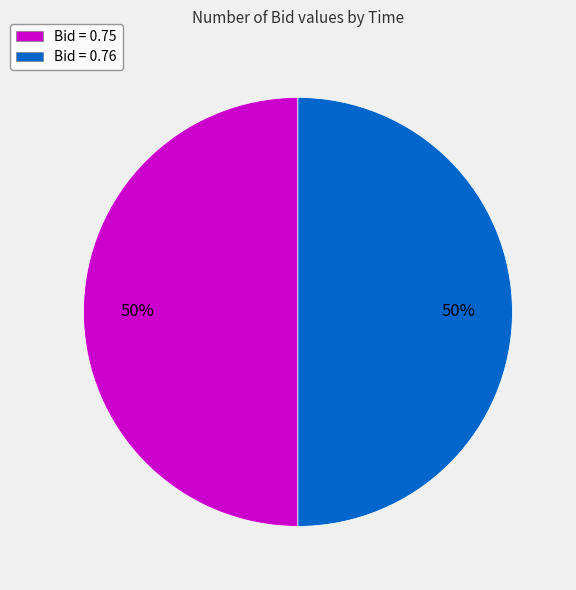

To the nearest percent, what is the average slice percentage?

50%